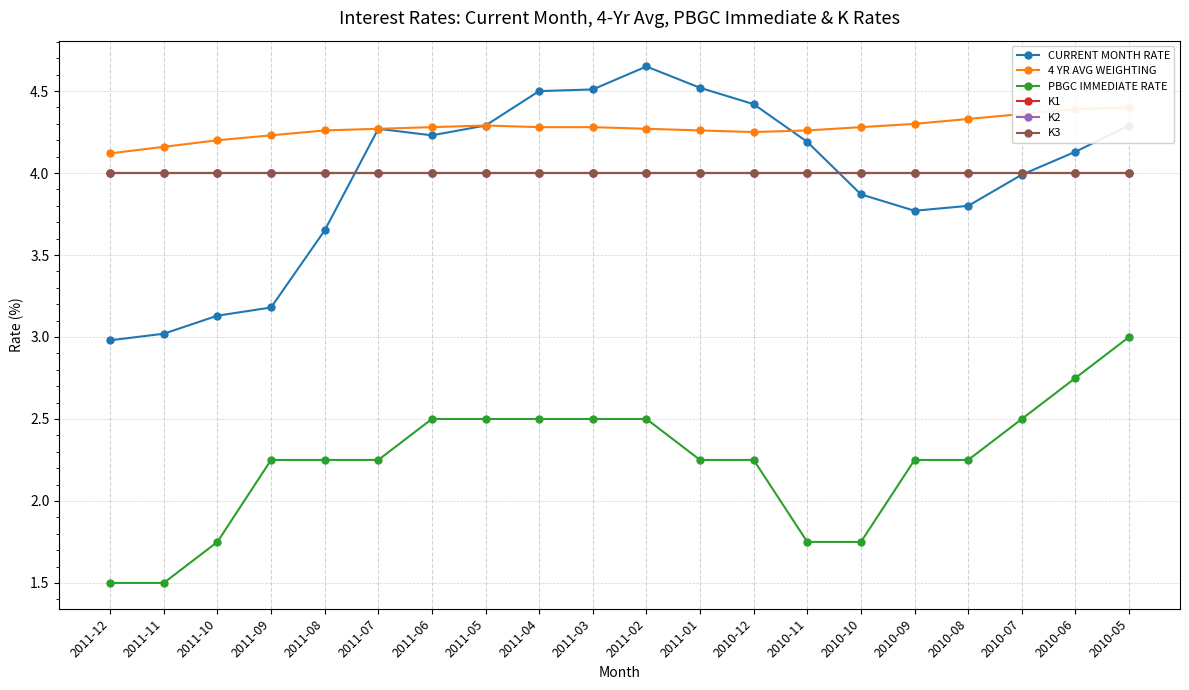

True or false: K1 and PBGC IMMEDIATE RATE cross at least once.

False